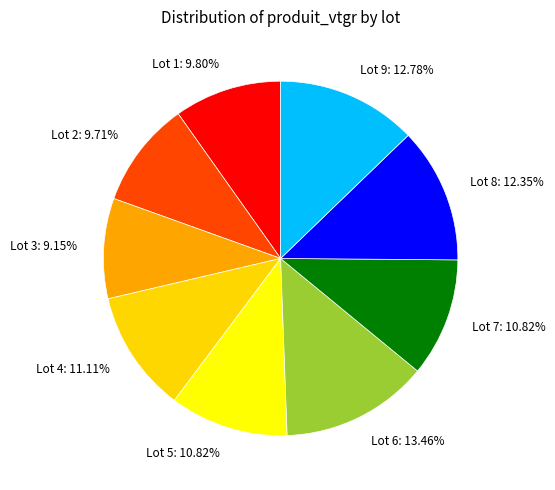

Is it true that Lot 7 is 11% of the pie?

True